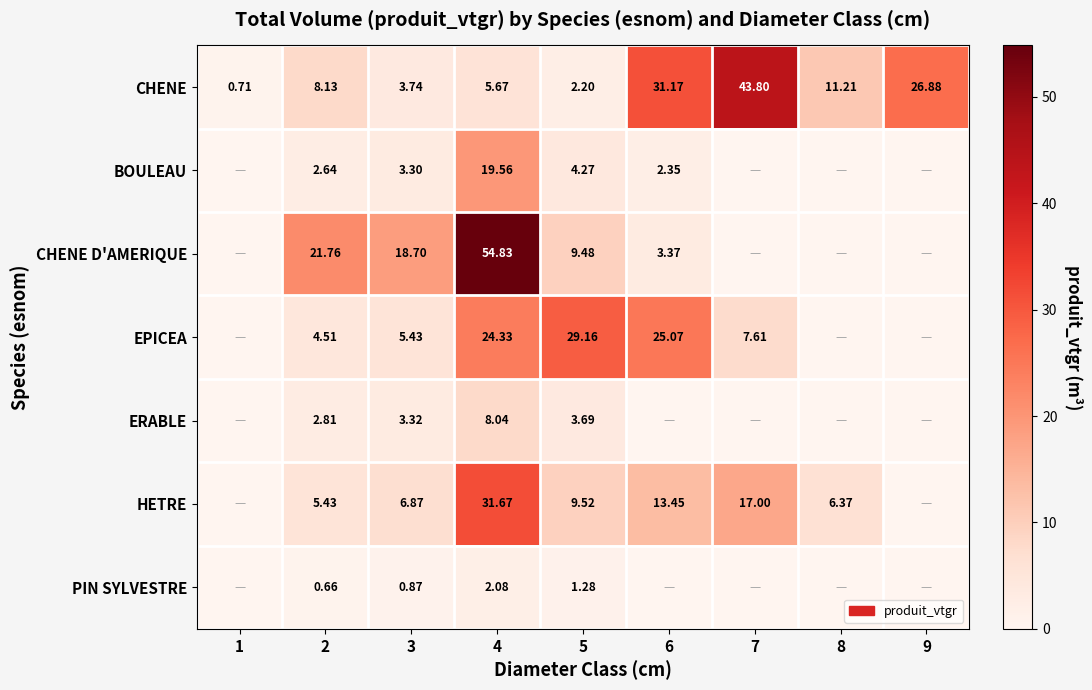

At 3, list the series in order from largest to smallest.

CHENE D'AMERIQUE, HETRE, EPICEA, CHENE, ERABLE, BOULEAU, PIN SYLVESTRE